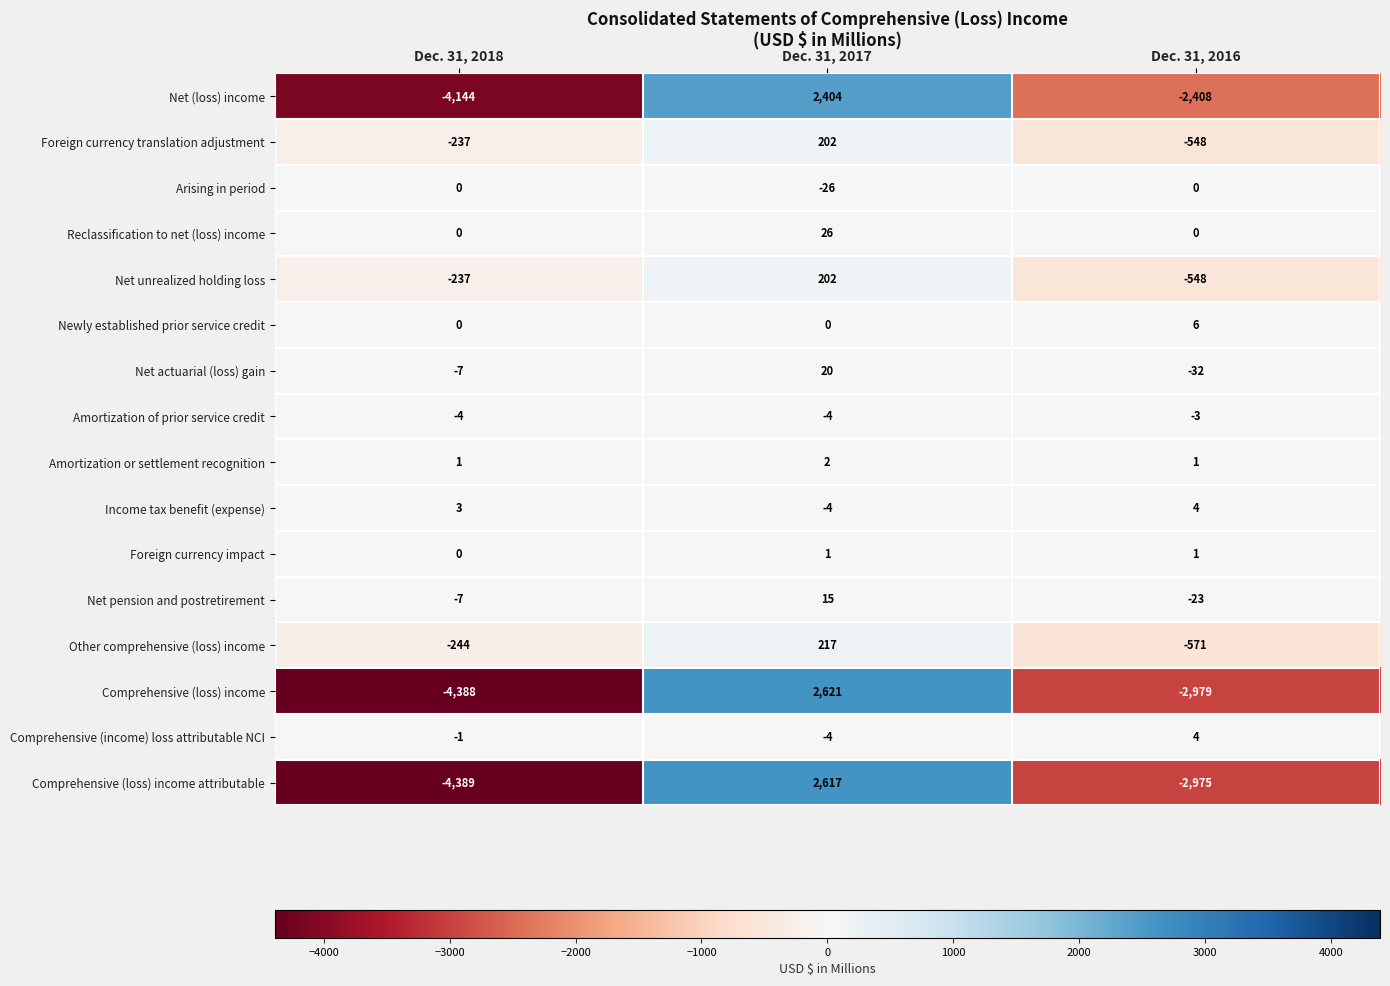

The value of Other comprehensive (loss) income at Dec. 31, 2017 is 356. True or false?

False